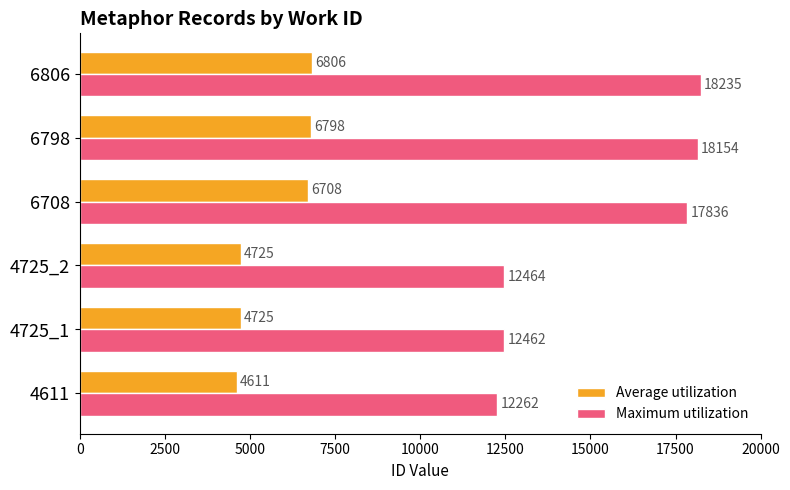

True or false: Maximum utilization has a value of 12464 at 4725_2.

True